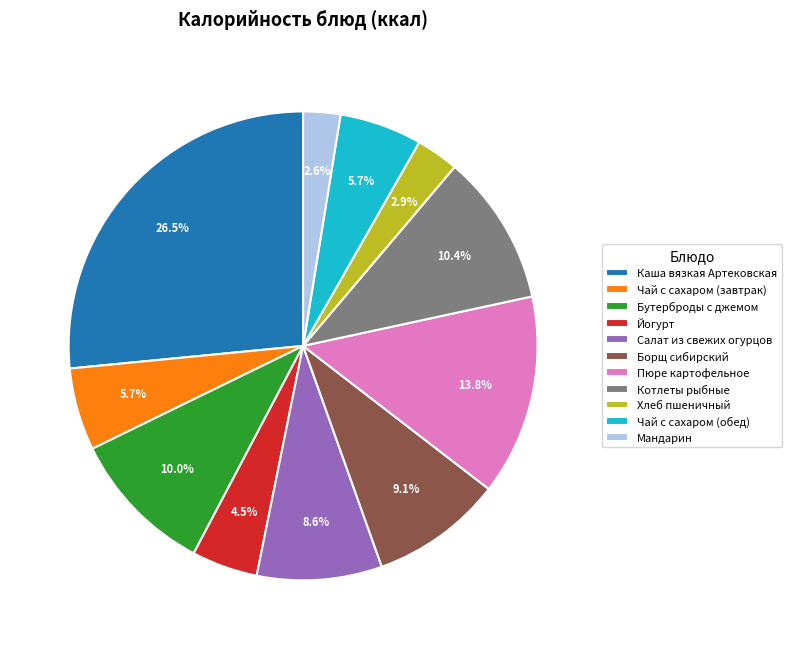

To the nearest percent, what is the difference between the Мандарин and Каша вязкая Артековская slice percentages?

24%